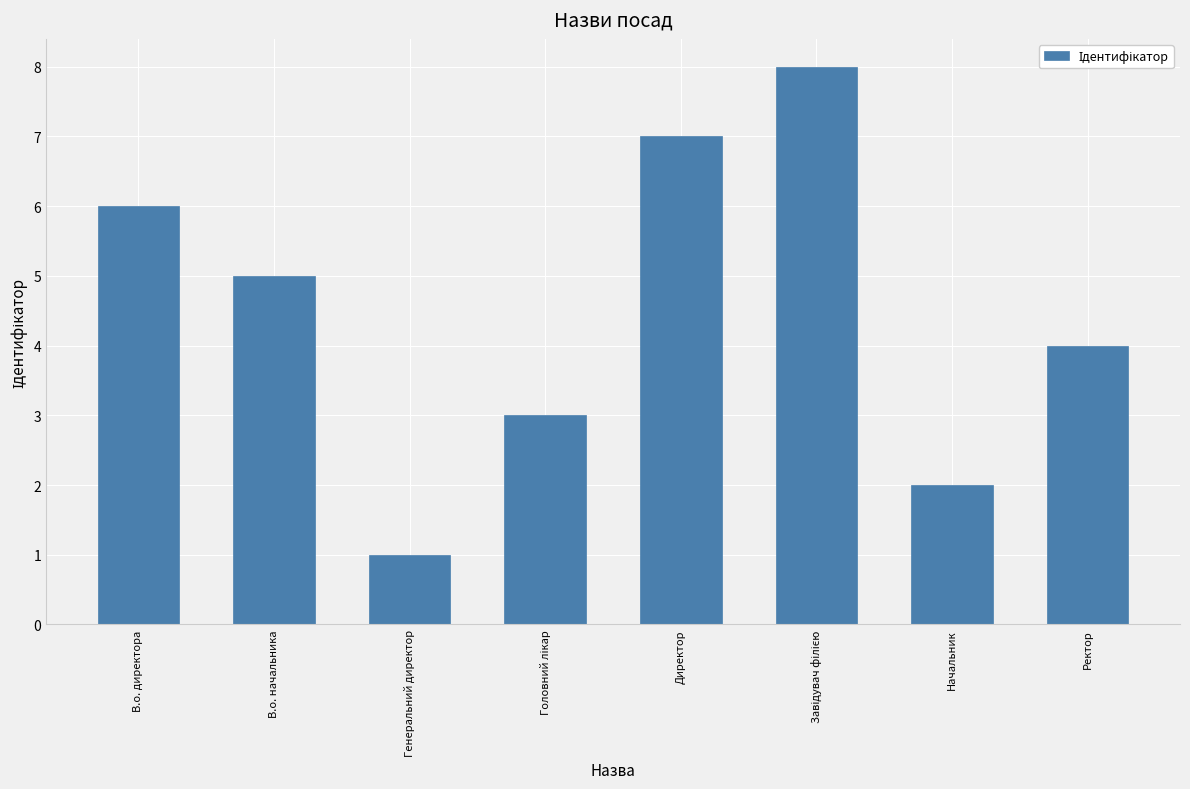

The value at В.о. директора is 6. True or false?

True